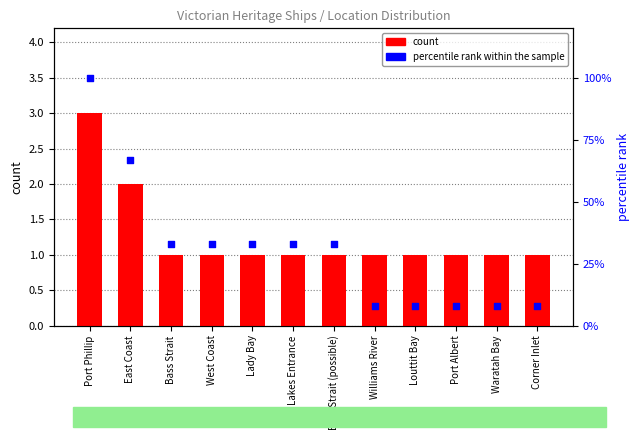

What are all the series names shown in the legend?

count, percentile rank within the sample